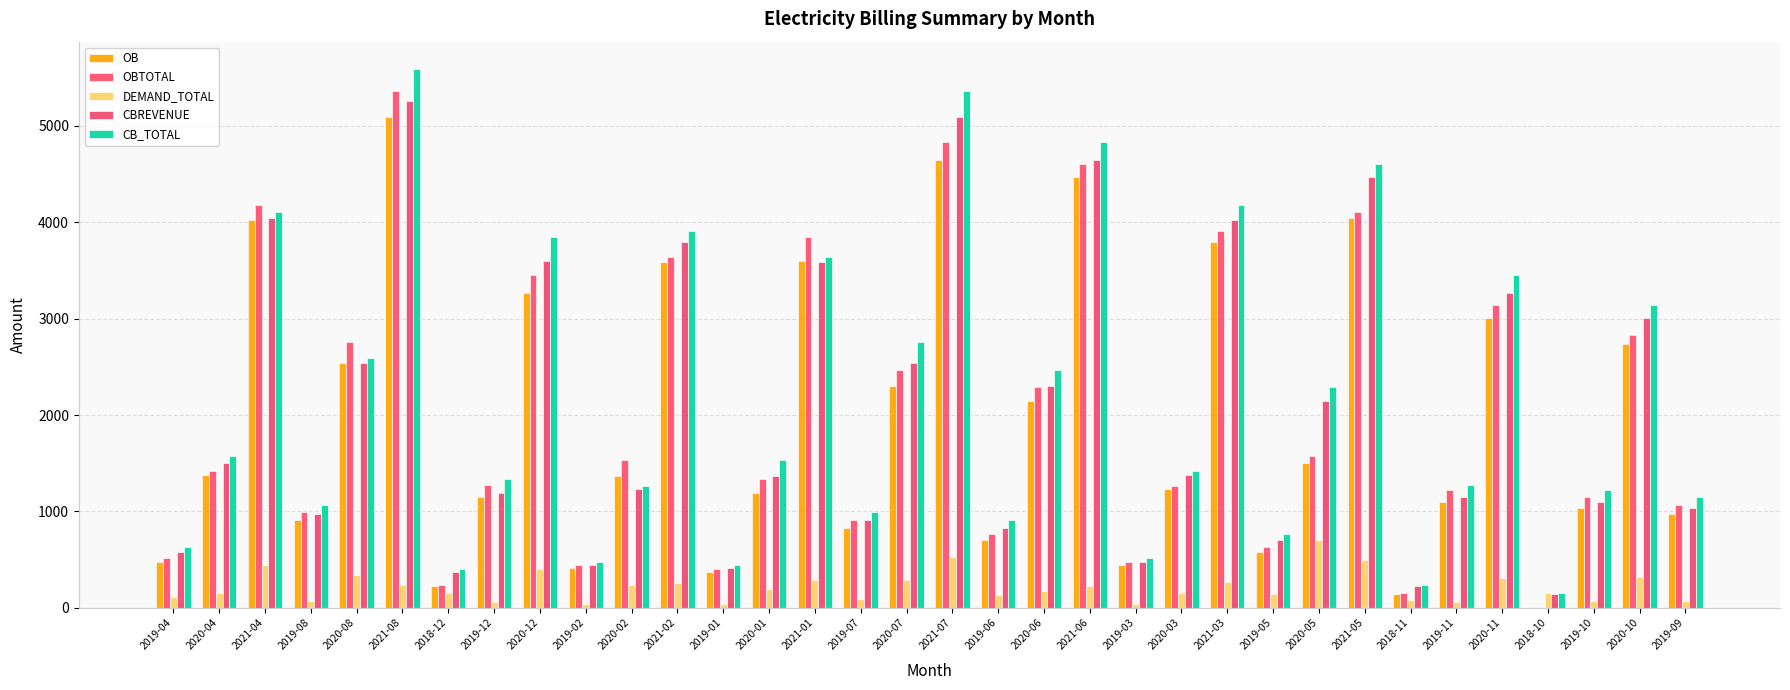

What are all the series names shown in the legend?

OB, OBTOTAL, DEMAND_TOTAL, CBREVENUE, CB_TOTAL